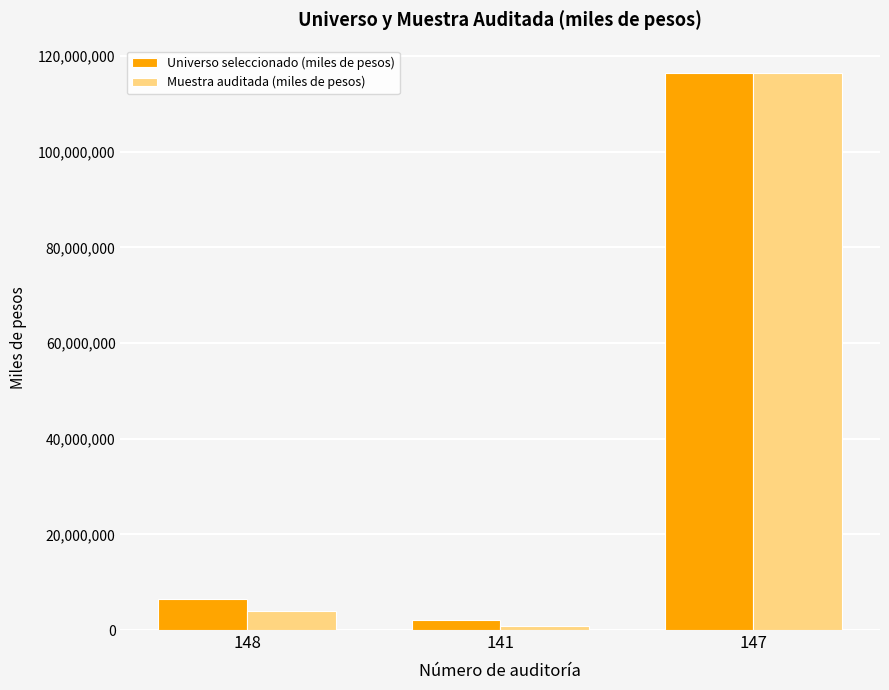

How many values in the Muestra auditada (miles de pesos) series exceed 4039751?

2